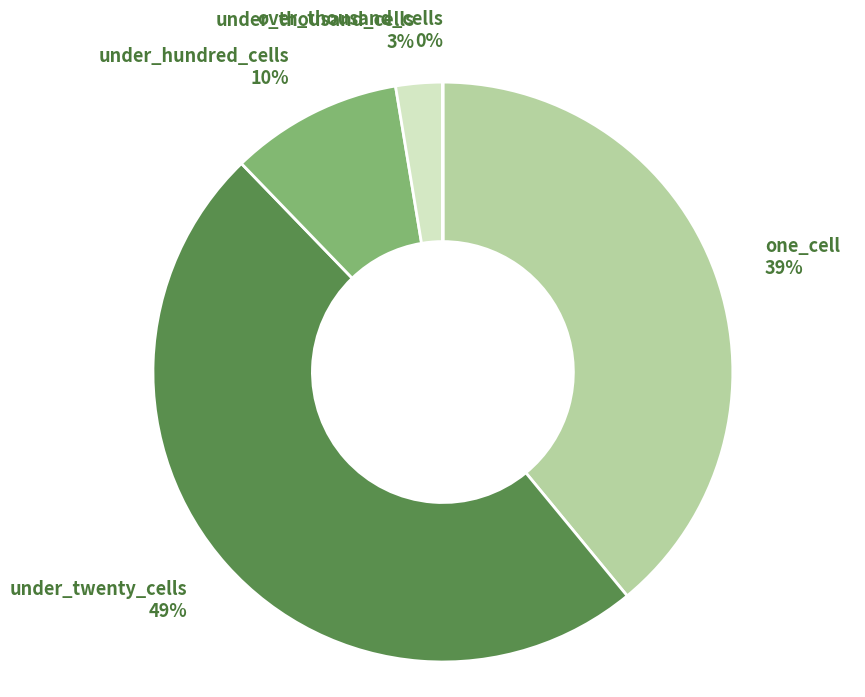

To the nearest percent, what is the difference between the under_twenty_cells and under_thousand_cells slice percentages?

46%